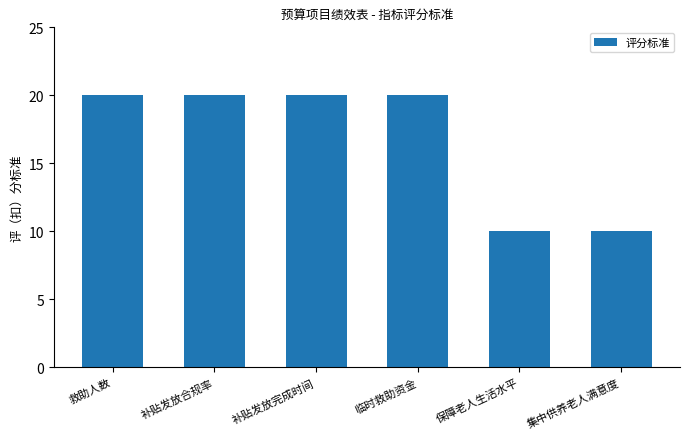

Reading left to right, transcribe all the data shown in this chart.

救助人数=20	补贴发放合规率=20	补贴发放完成时间=20	临时救助资金=20	保障老人生活水平=10	集中供养老人满意度=10